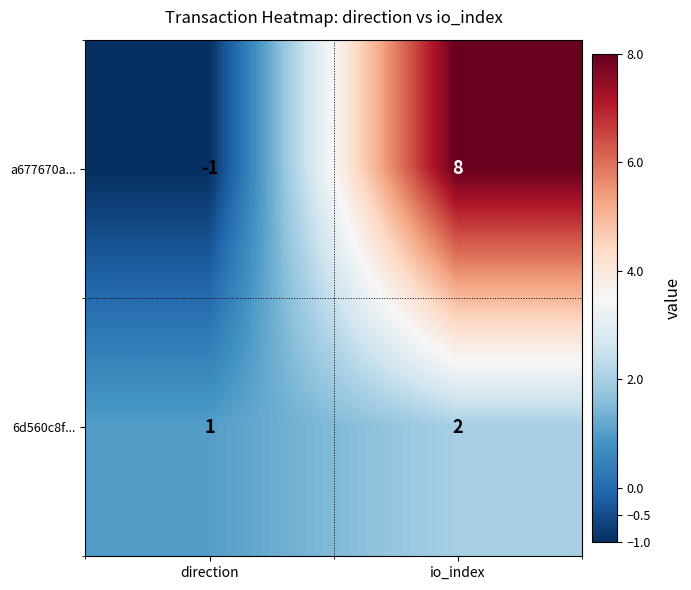

Which series changed the most between direction and io_index?

a677670a...